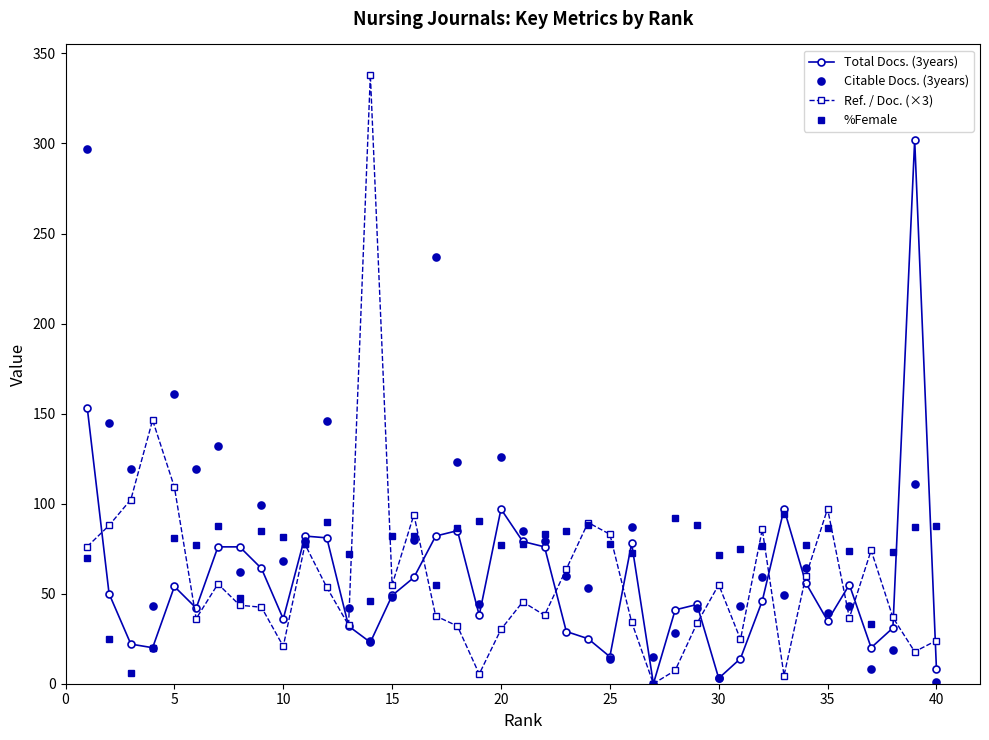

True or false: Citable Docs. (3years) has more than 1 points higher than both neighbors.

True